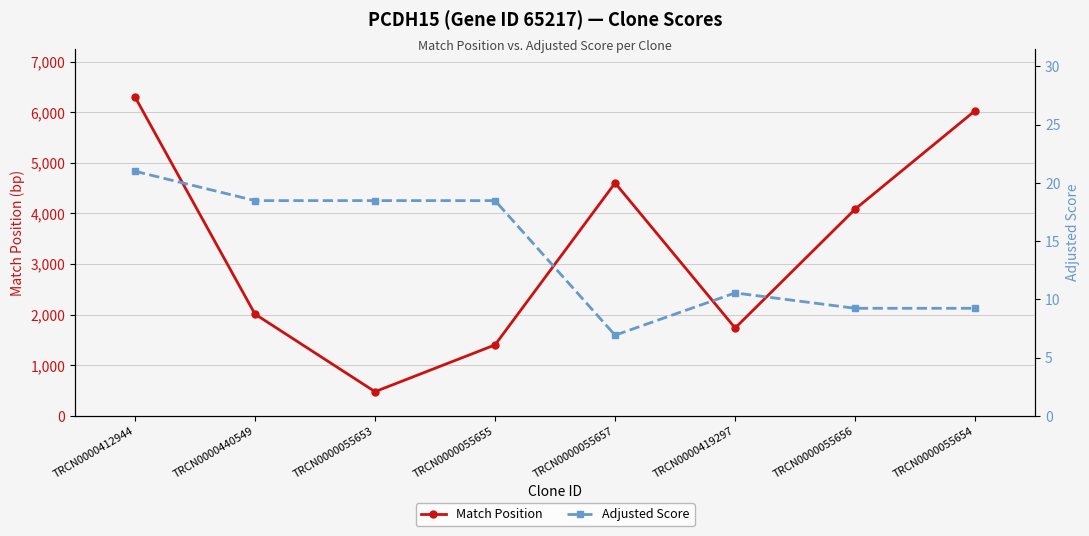

Is it true that Match Position equals 687.3 at TRCN0000055655?

False